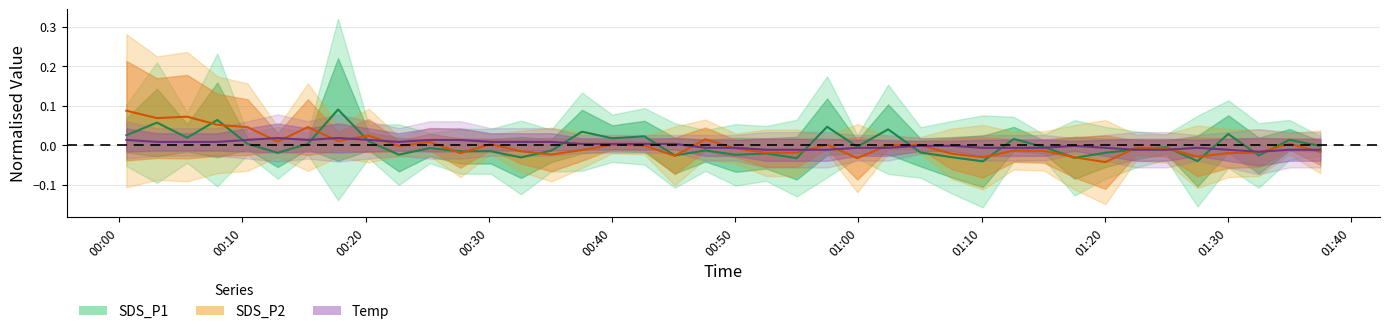

Which series ends up on top after the final intersection of SDS_P1 and SDS_P2?

SDS_P1